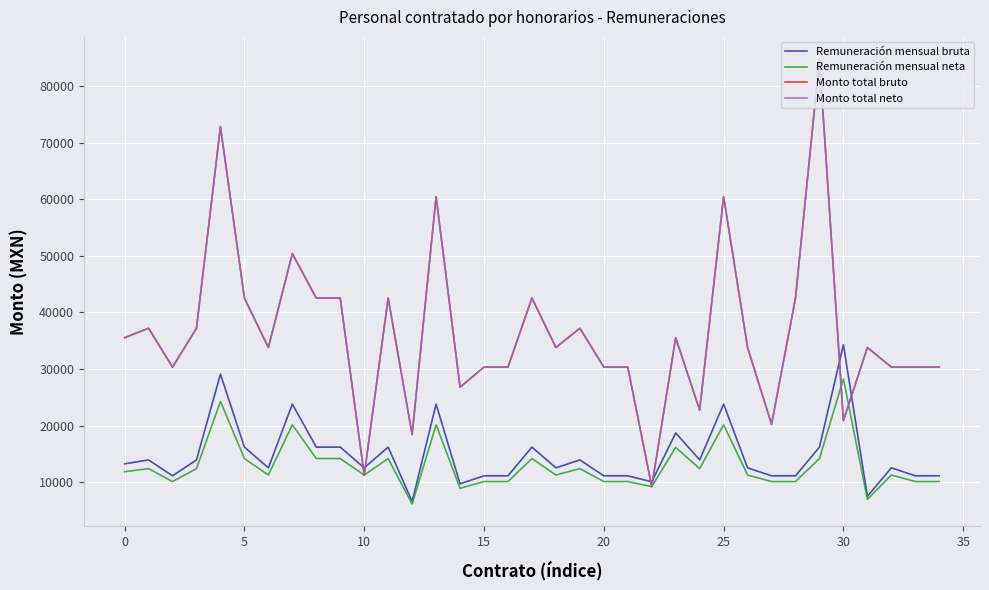

Which series has the largest total across all categories?

Monto total bruto